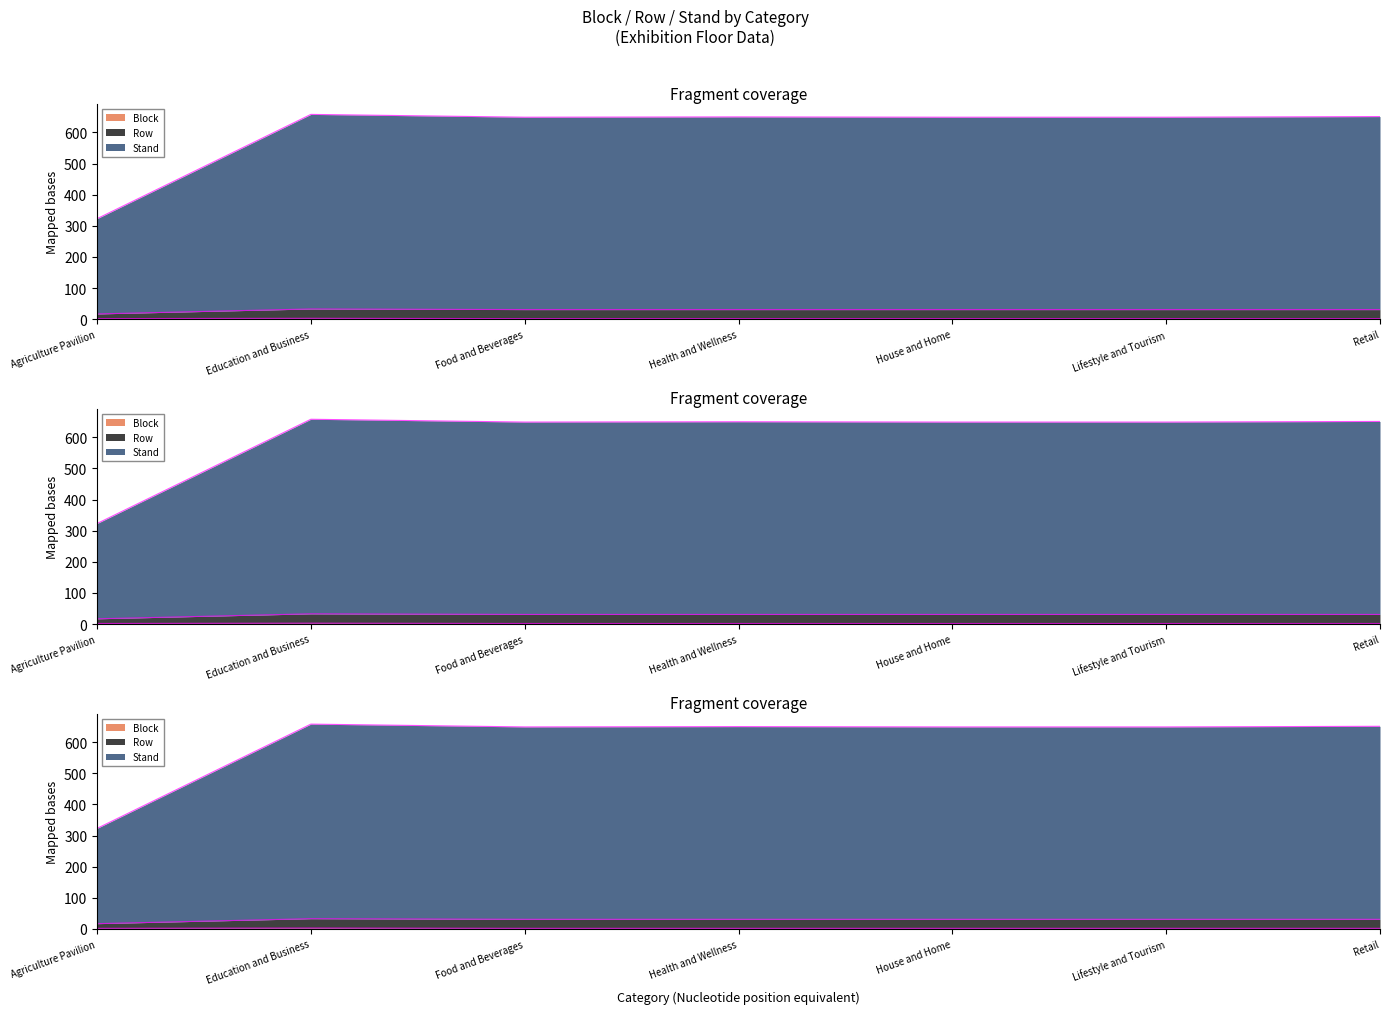

What is the sum of all Block values?

15